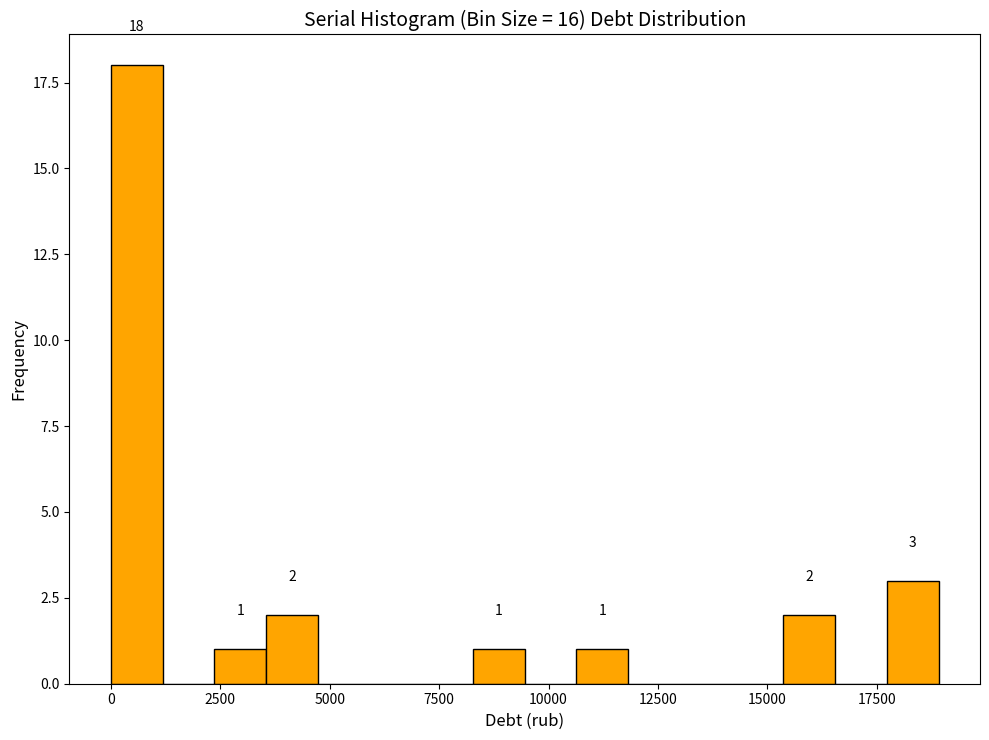

Read against the x-axis, roughly where is the centre of the tallest bar?

500